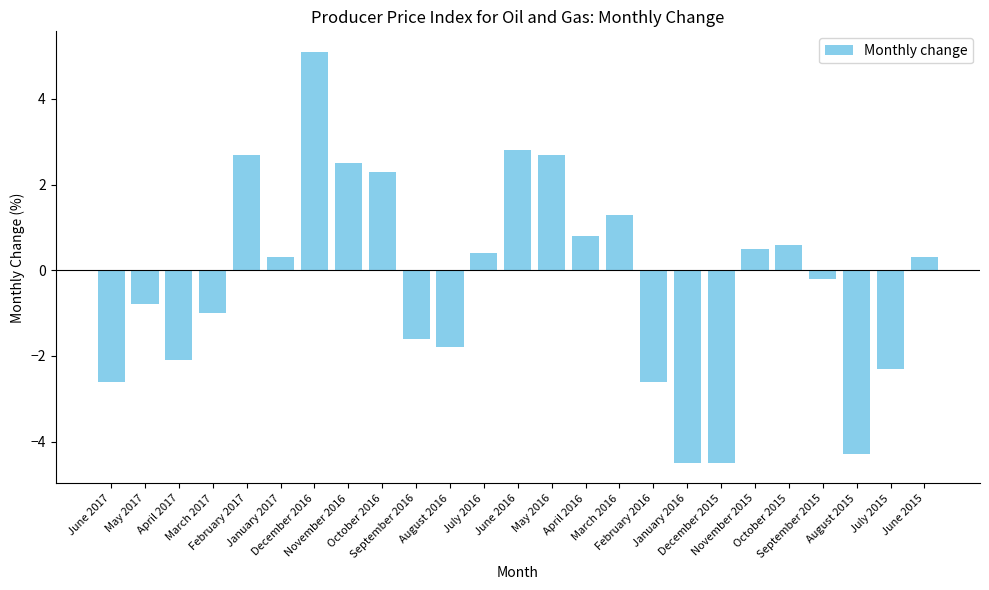

What is the value of the 8th bar from the left?

2.5